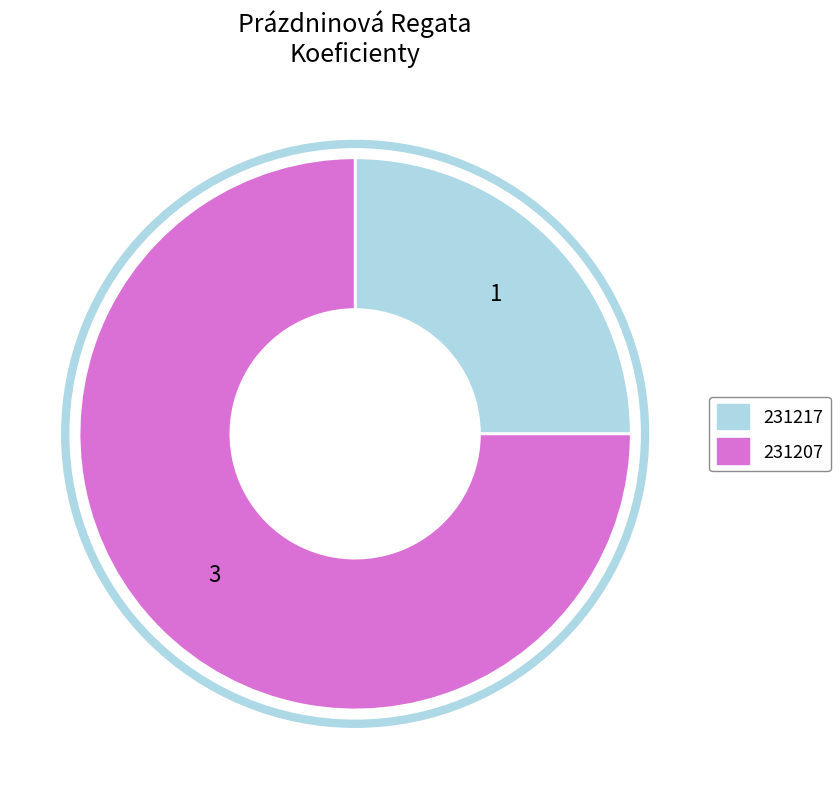

Do 231207 and 231217 together represent more than half of the pie?

Yes